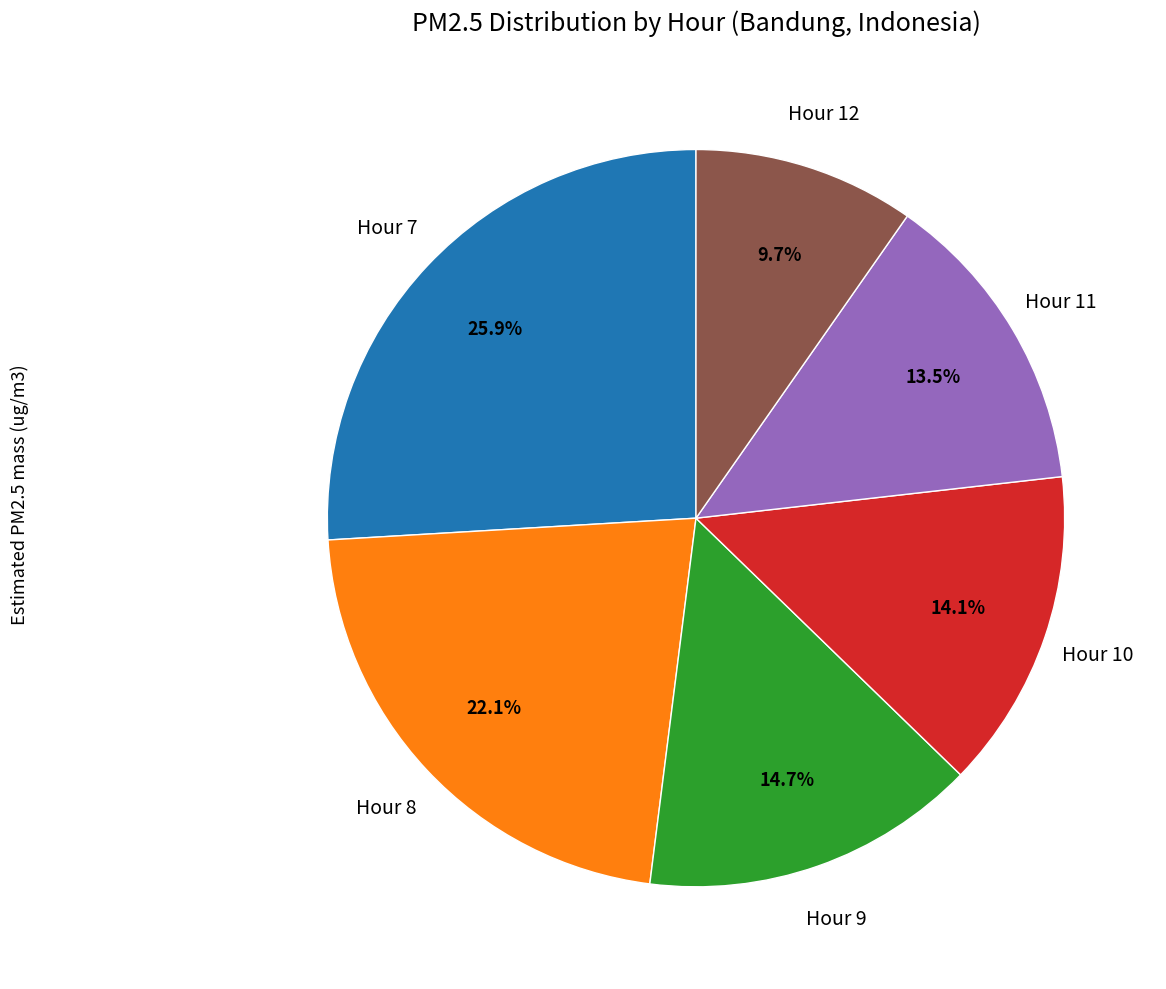

Is there any slice that represents more than half of the pie?

No